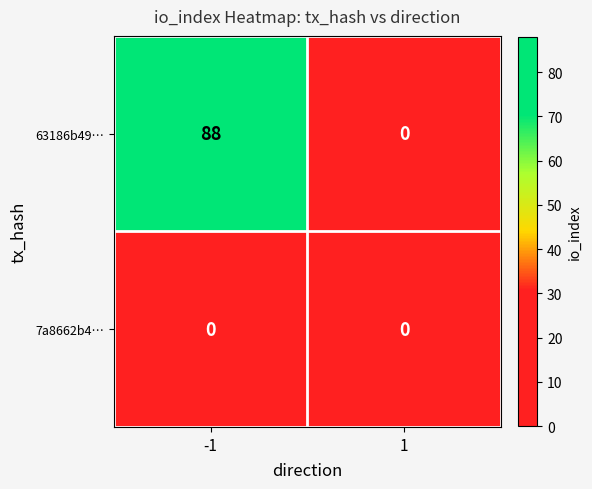

Is it true that 63186b49… equals 0 at 1?

True